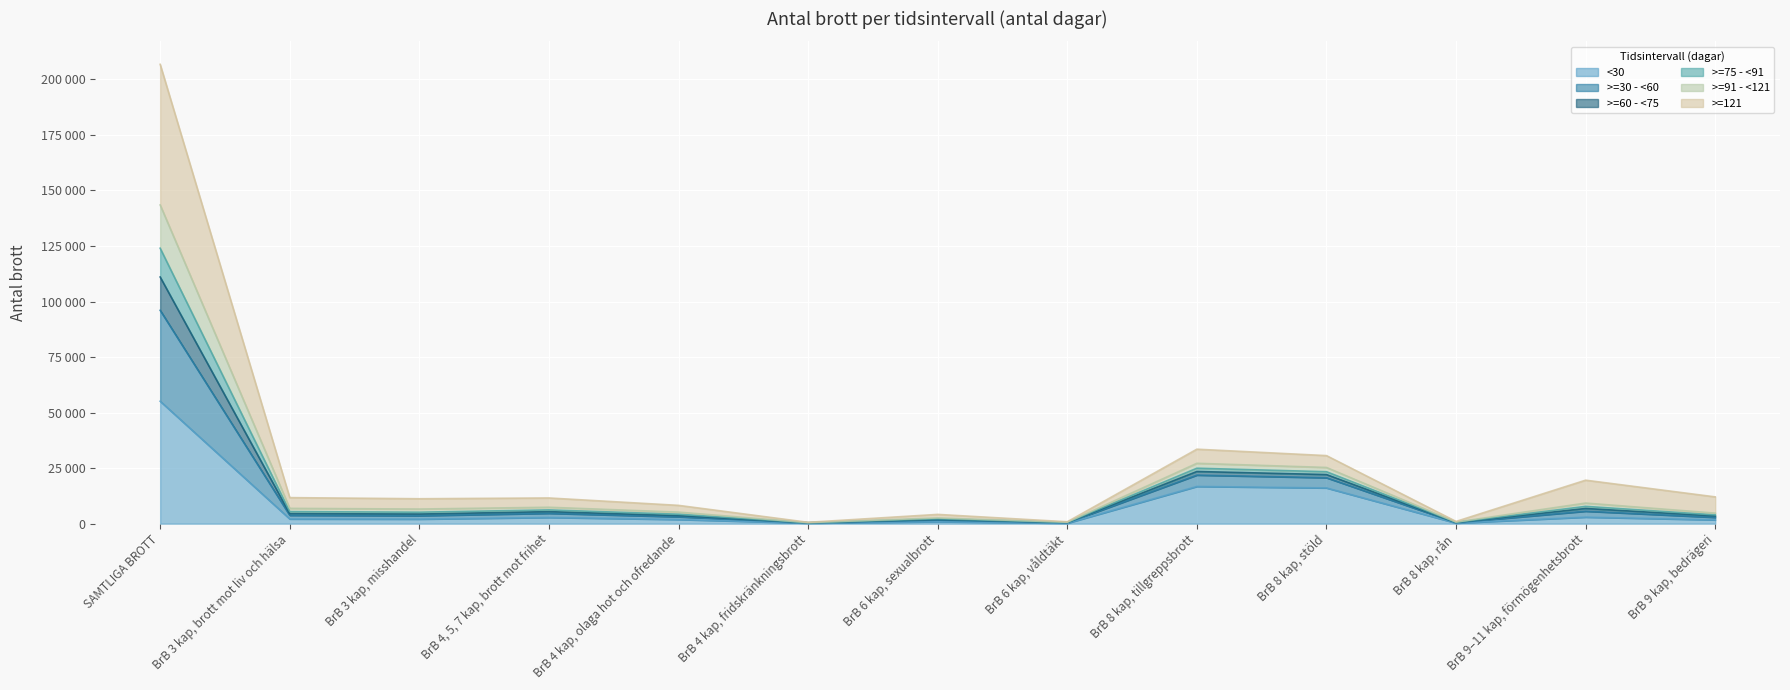

True or false: >=60 - <75 and >=75 - <91 intersect in this chart.

False